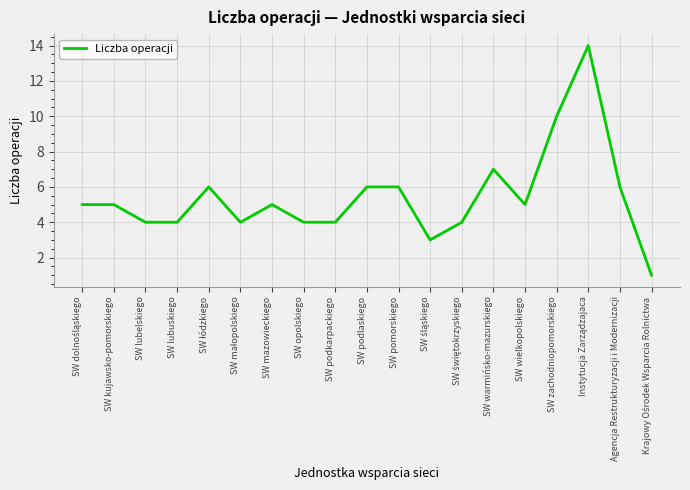

Is it true that the value at Agencja Restrukturyzacji i Modernizacji is 6?

True